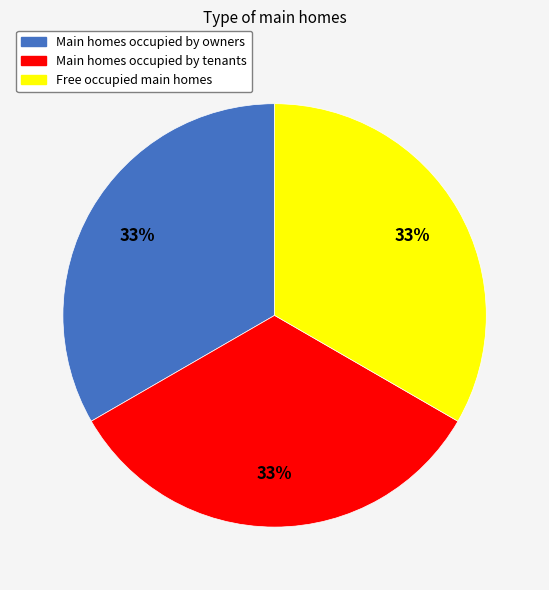

Does any single category account for the majority?

No